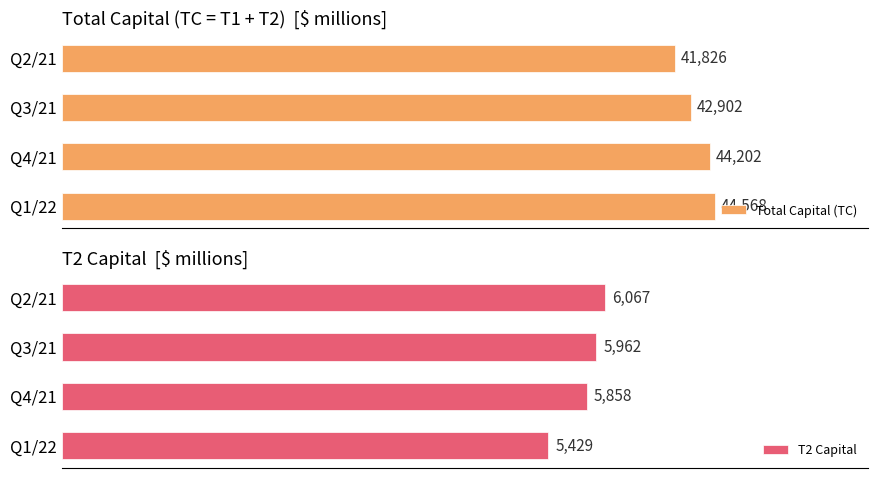

Rank the categories by Total Capital (TC) value from highest to lowest.

Q1/22, Q4/21, Q3/21, Q2/21